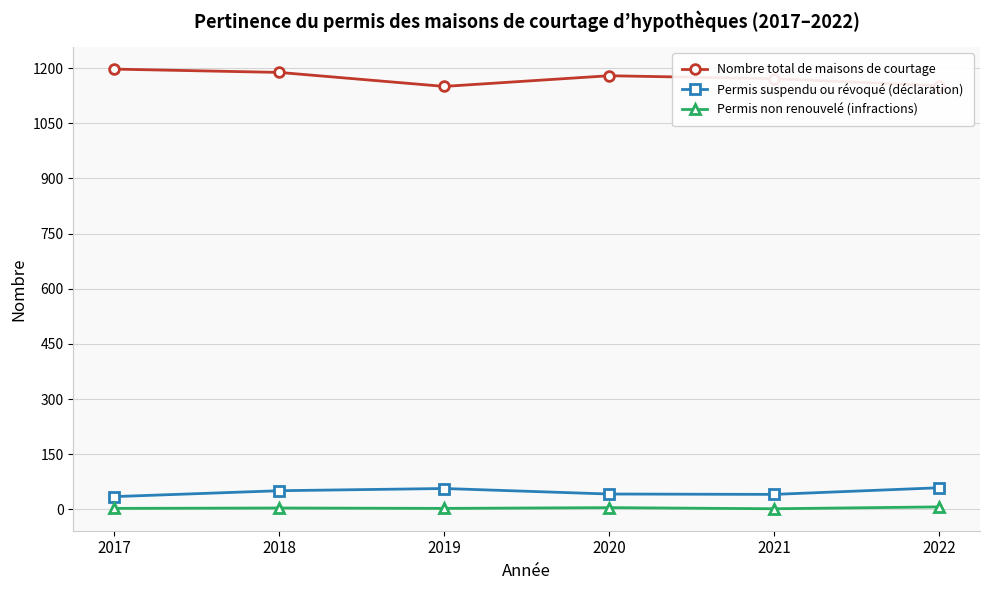

Rank the series by their maximum value, from lowest to highest.

Permis non renouvelé (infractions), Permis suspendu ou révoqué (déclaration), Nombre total de maisons de courtage